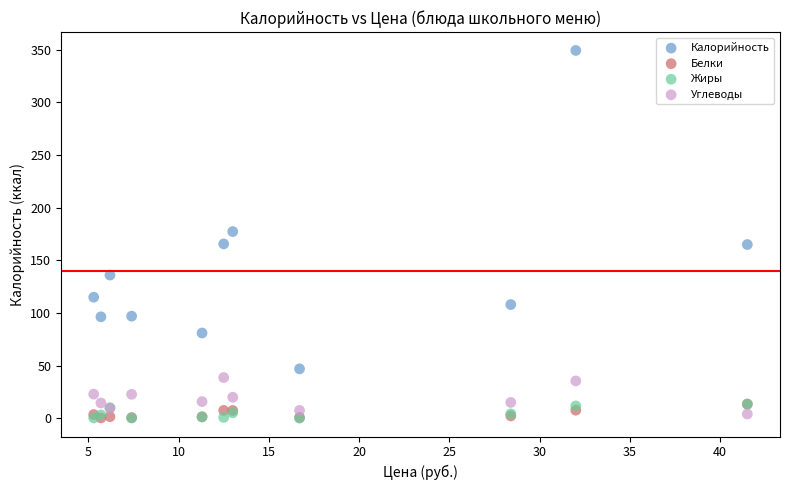

Which series contains the highest Y value?

Калорийность